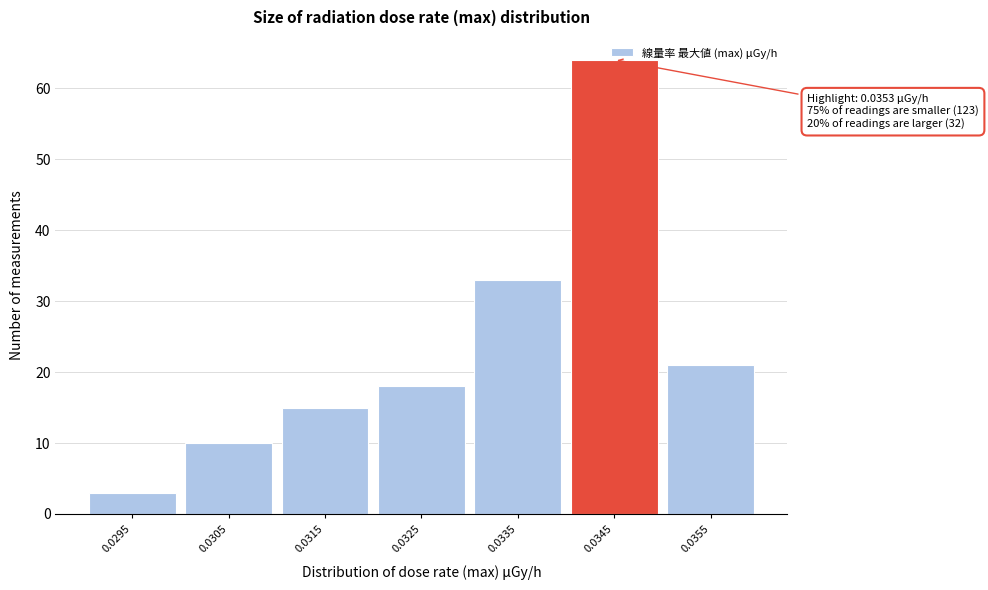

What is the greatest value displayed?

64